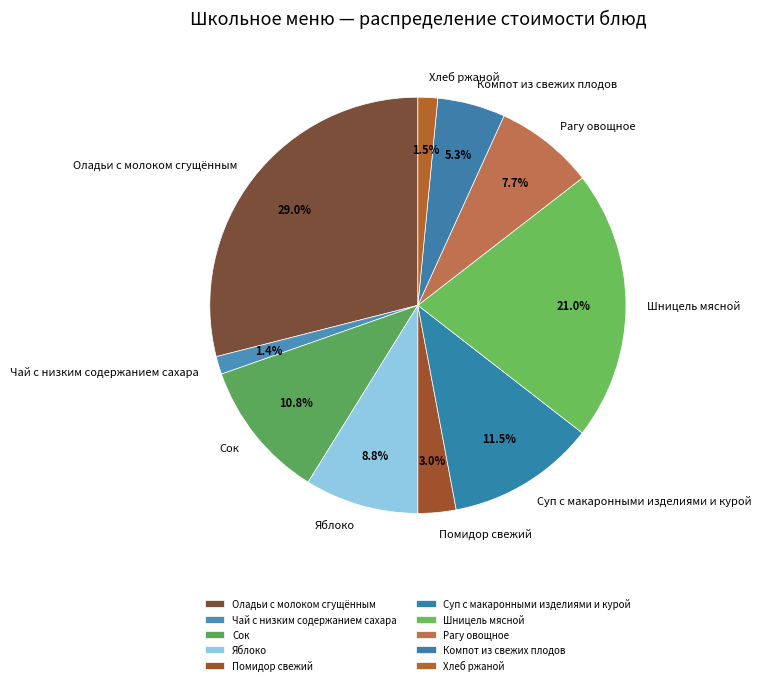

Does any single category account for the majority?

No